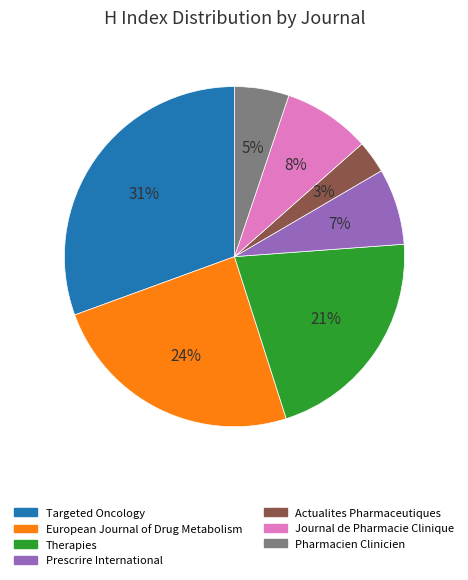

To the nearest percent, what is the average slice percentage?

14%